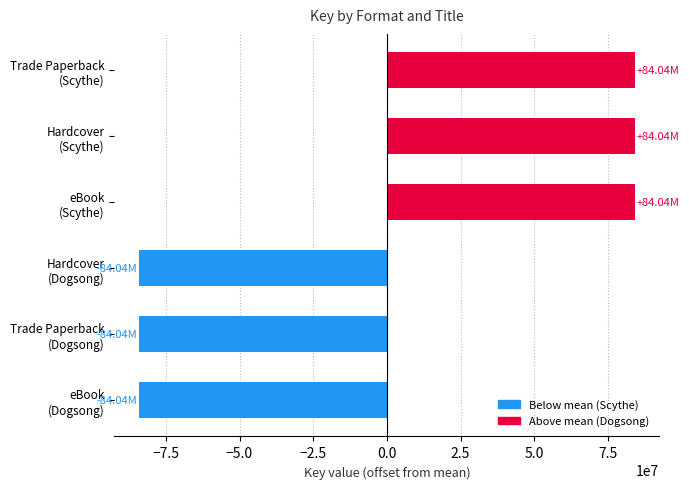

What is the difference between the second highest and second lowest values?

168075400